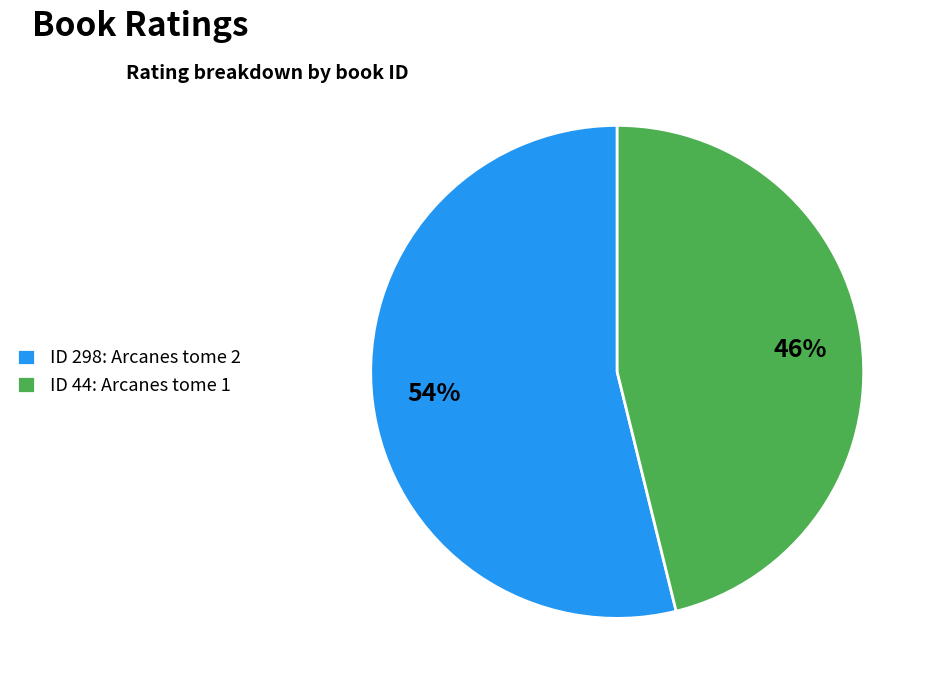

The ID 44: Arcanes tome 1 slice represents 46% of the pie. True or false?

True